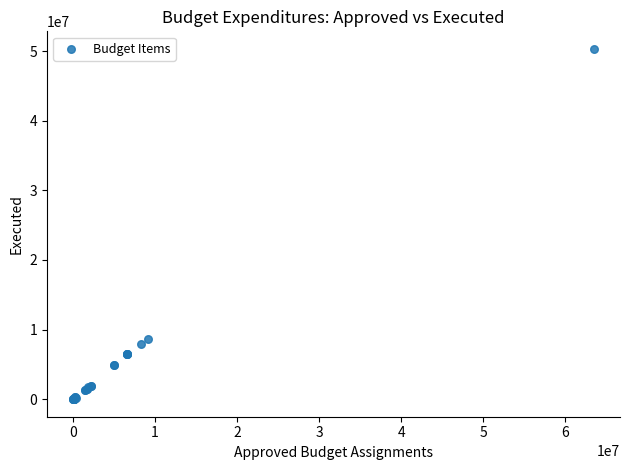

What Y value in the scatter plot is closest to 25155039?

8679524.0